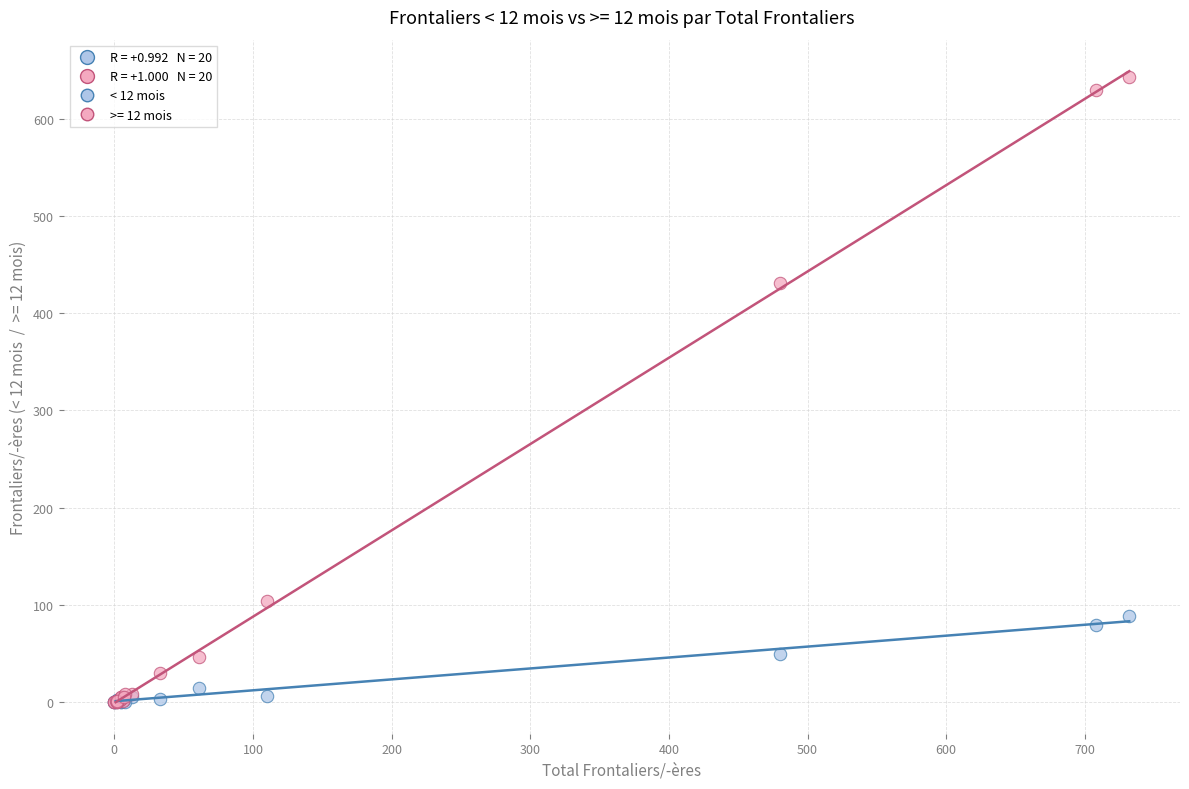

Across all series, what Y value is closest to 321?

431